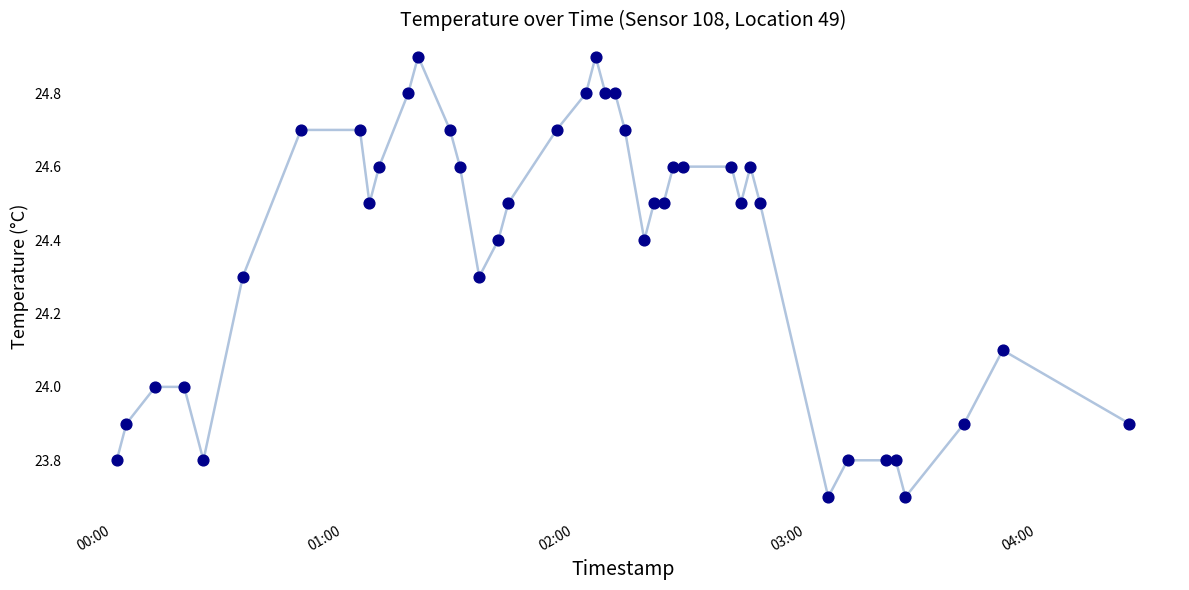

What is the difference between the maximum and minimum values?

1.2